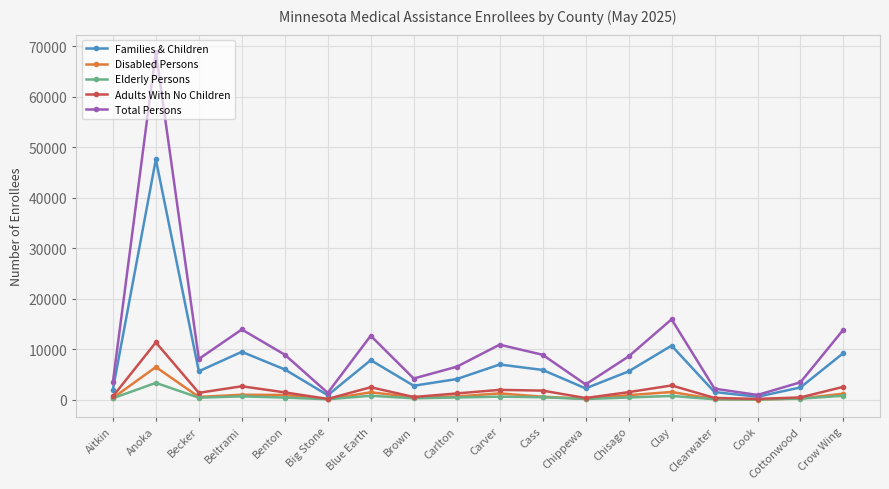

What is the label of the 1st point from the left?

Aitkin